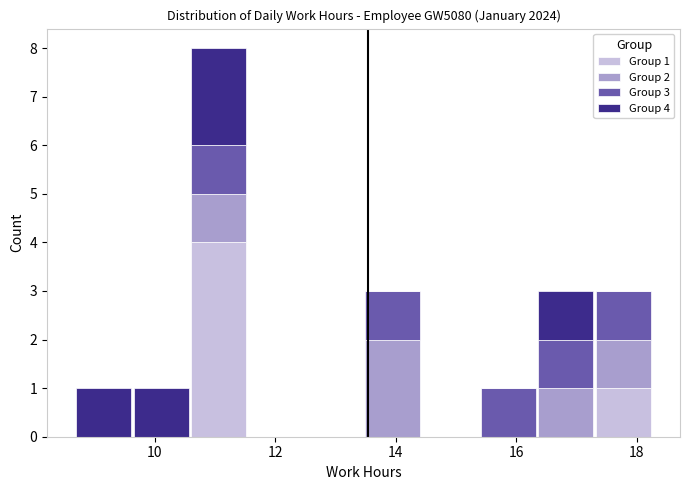

Which range on the x-axis has the tallest stacked bar (by total height)?

10.6 to 11.6